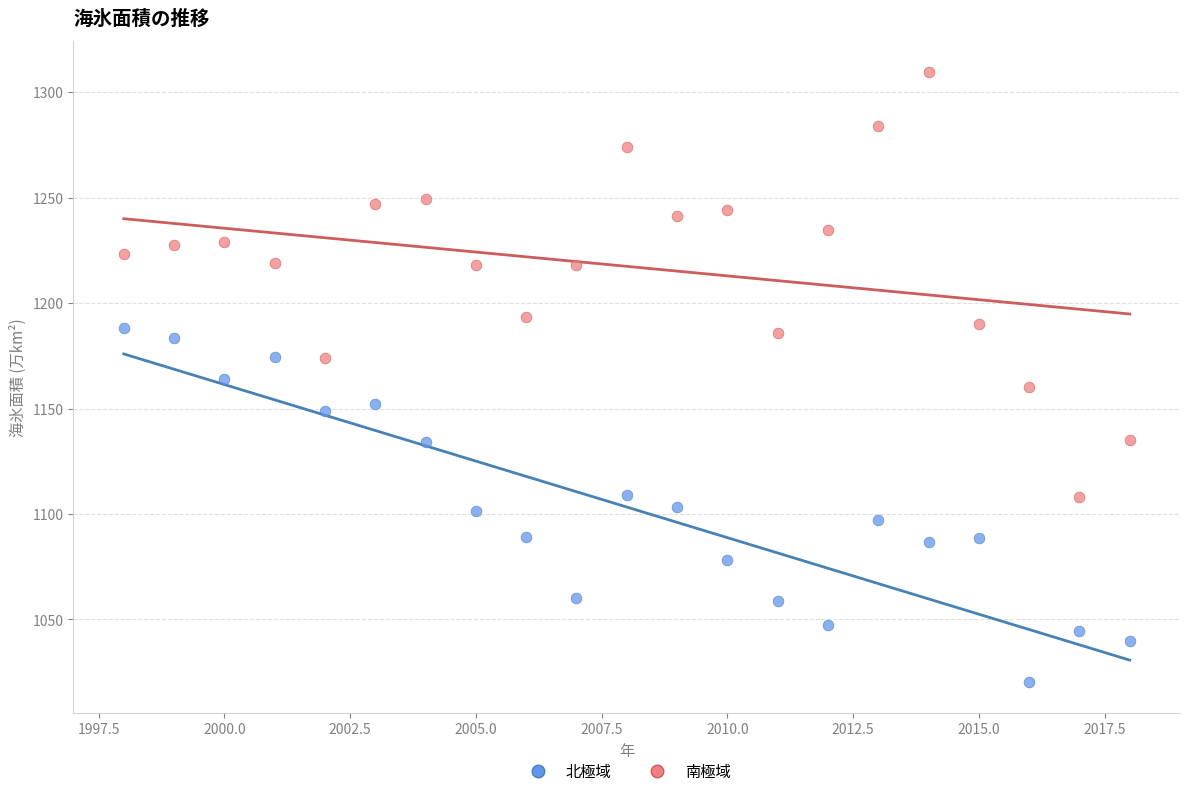

Which series contains the highest Y value?

南極域